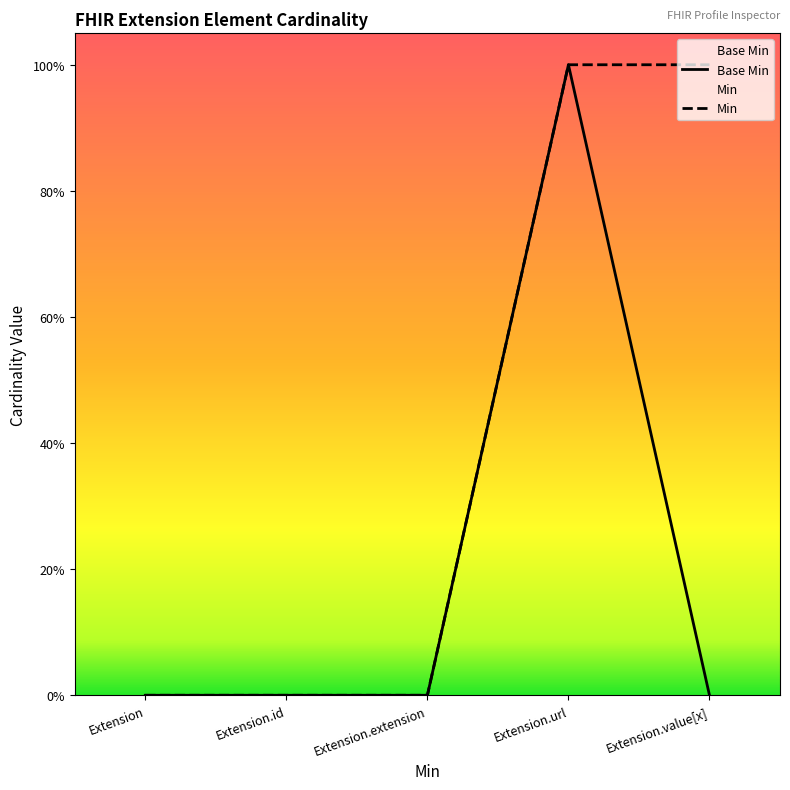

Reading right to left, extract all data points from this chart.

0	1	0	0	0